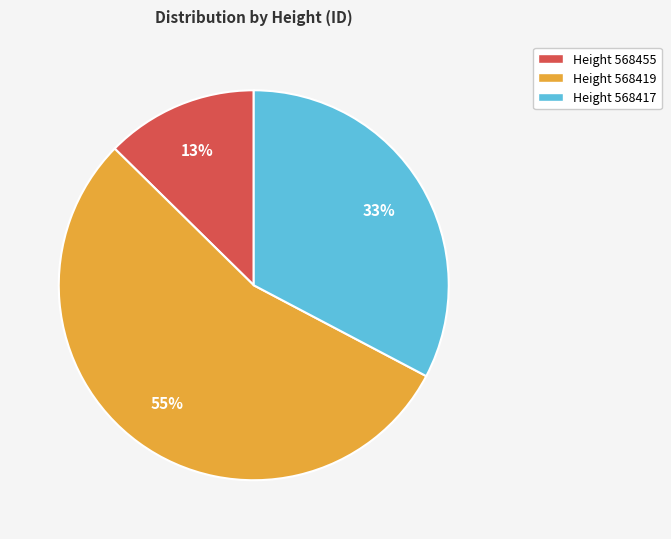

The Height 568417 slice represents 23% of the pie. True or false?

False